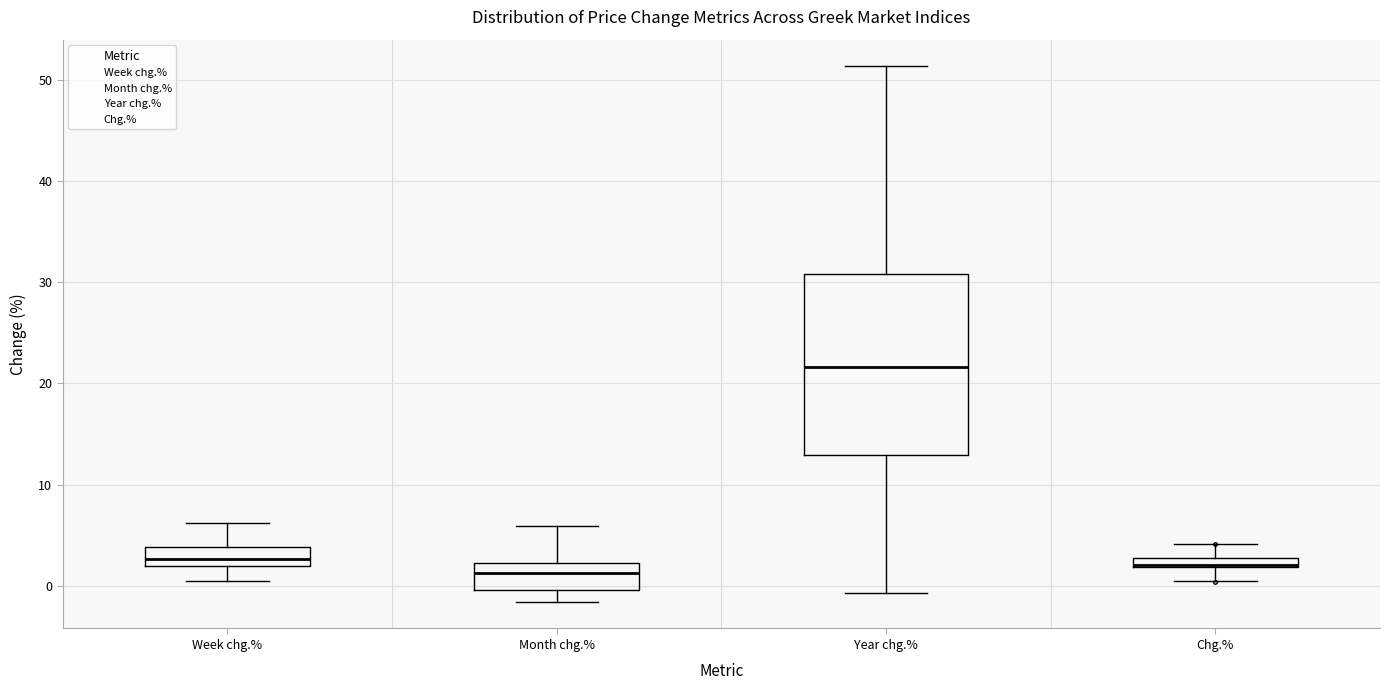

Which box is the tallest, from its lower edge to its upper edge?

Year chg.%